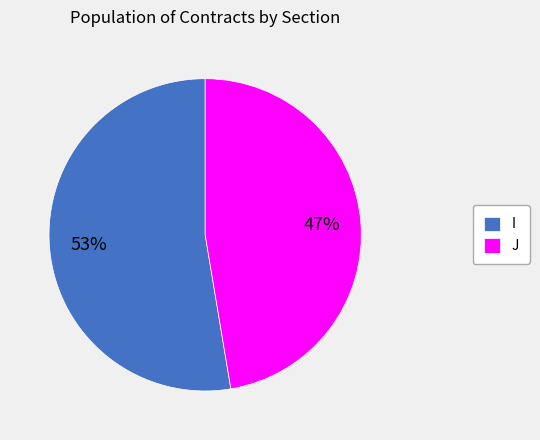

What is the ratio of the value at J to the value at I?

0.9